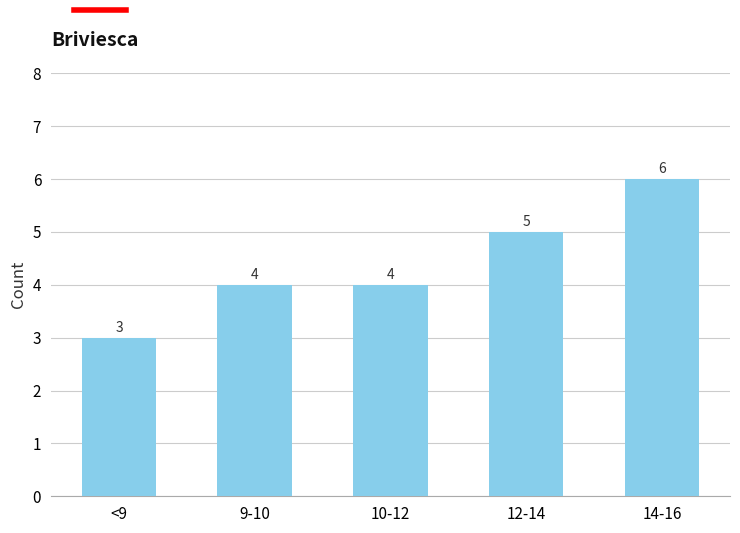

How many values are below 4?

1